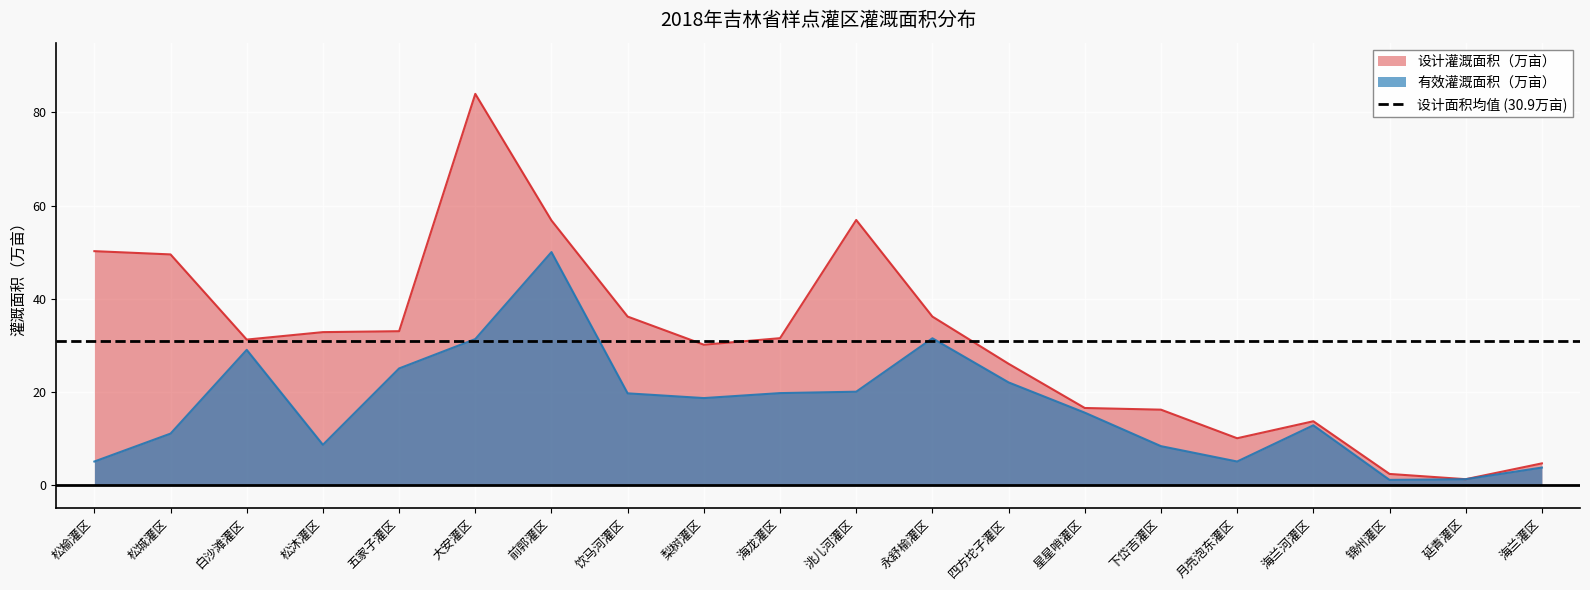

In 设计灌溉面积（万亩）, how many points are higher than both neighbors (excluding endpoints)?

3